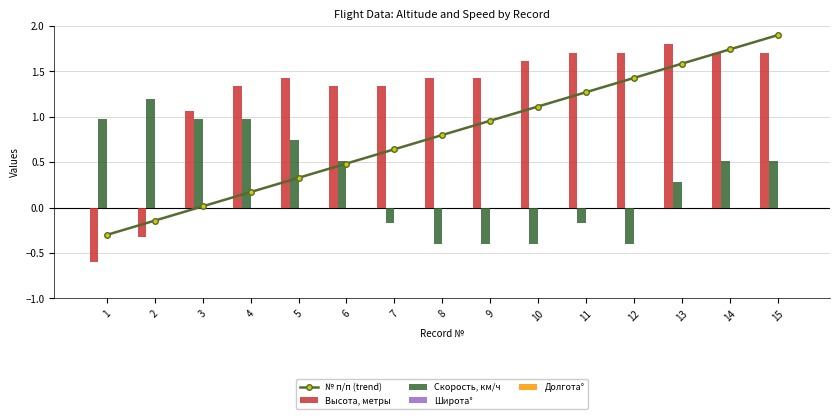

Reading left to right, list all the values displayed in this chart.

№ п/п (trend): 1=-0.3	2=-0.1	3=0.0	4=0.2	5=0.3	6=0.5	7=0.6	8=0.8	9=1.0	10=1.1	11=1.3	12=1.4	13=1.6	14=1.7	15=1.9
Высота, метры: 1=-0.6	2=-0.3	3=1.1	4=1.3	5=1.4	6=1.3	7=1.3	8=1.4	9=1.4	10=1.6	11=1.7	12=1.7	13=1.8	14=1.7	15=1.7
Скорость, км/ч: 1=1.0	2=1.2	3=1.0	4=1.0	5=0.7	6=0.5	7=-0.2	8=-0.4	9=-0.4	10=-0.4	11=-0.2	12=-0.4	13=0.3	14=0.5	15=0.5
Широта°: 1=0.0	2=0.0	3=0.0	4=0.0	5=0.0	6=0.0	7=0.0	8=0.0	9=0.0	10=0.0	11=0.0	12=0.0	13=0.0	14=0.0	15=0.0
Долгота°: 1=0.0	2=0.0	3=0.0	4=0.0	5=0.0	6=0.0	7=0.0	8=0.0	9=0.0	10=0.0	11=0.0	12=0.0	13=0.0	14=0.0	15=0.0